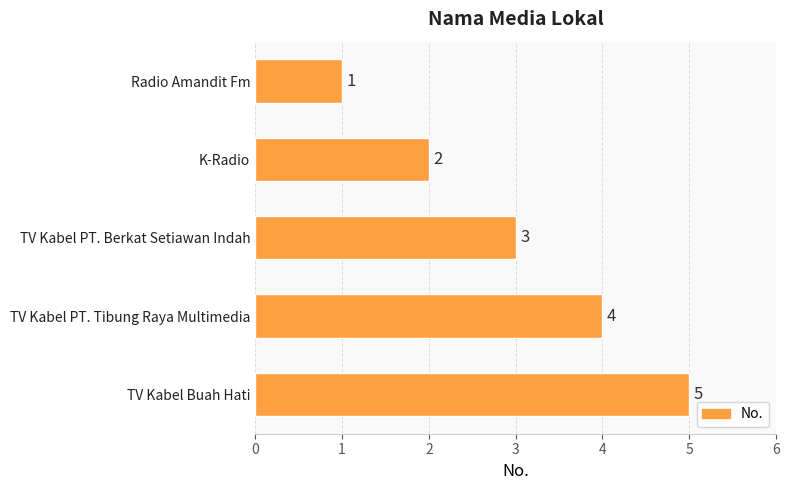

List the labels in order of value, smallest first.

Radio Amandit Fm, K-Radio, TV Kabel PT. Berkat Setiawan Indah, TV Kabel PT. Tibung Raya Multimedia, TV Kabel Buah Hati